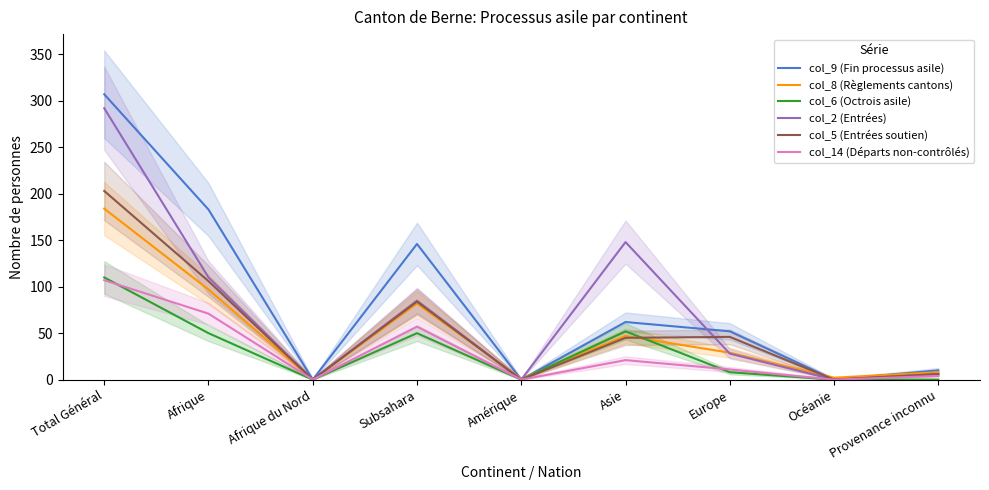

Reading left to right, transcribe all the data shown in this chart.

col_9 (Fin processus asile): 307	183	0	146	0	62	52	0	10
col_8 (Règlements cantons): 184	97	0	82	1	47	29	2	8
col_6 (Octrois asile): 110	50	0	50	0	52	8	0	0
col_2 (Entrées): 292	110	0	85	0	148	28	0	6
col_5 (Entrées soutien): 203	106	0	84	0	45	46	0	6
col_14 (Départs non-contrôlés): 107	71	0	57	0	21	11	0	4